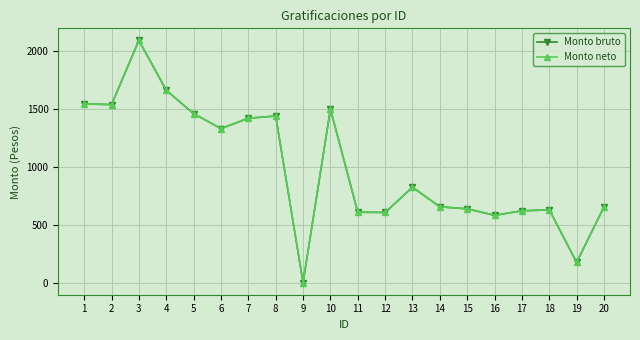

At which category does Monto bruto reach its first local peak?

3